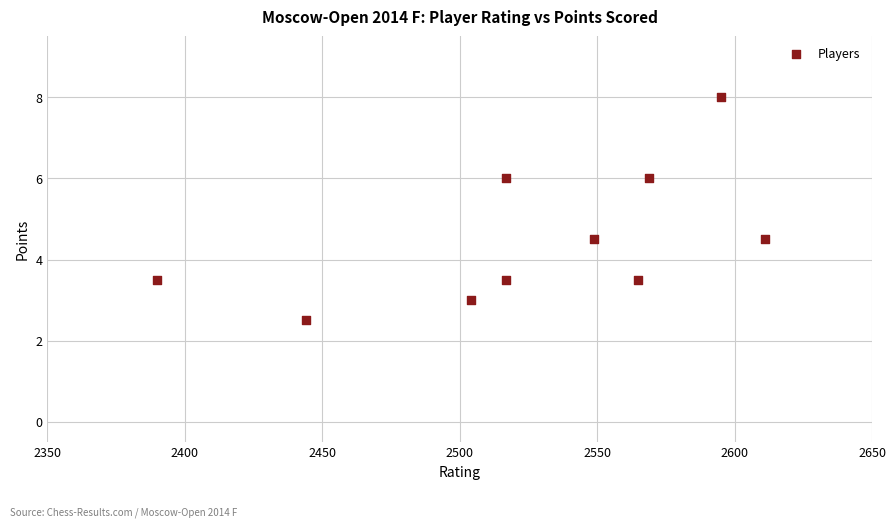

What is the average Y value?

4.5